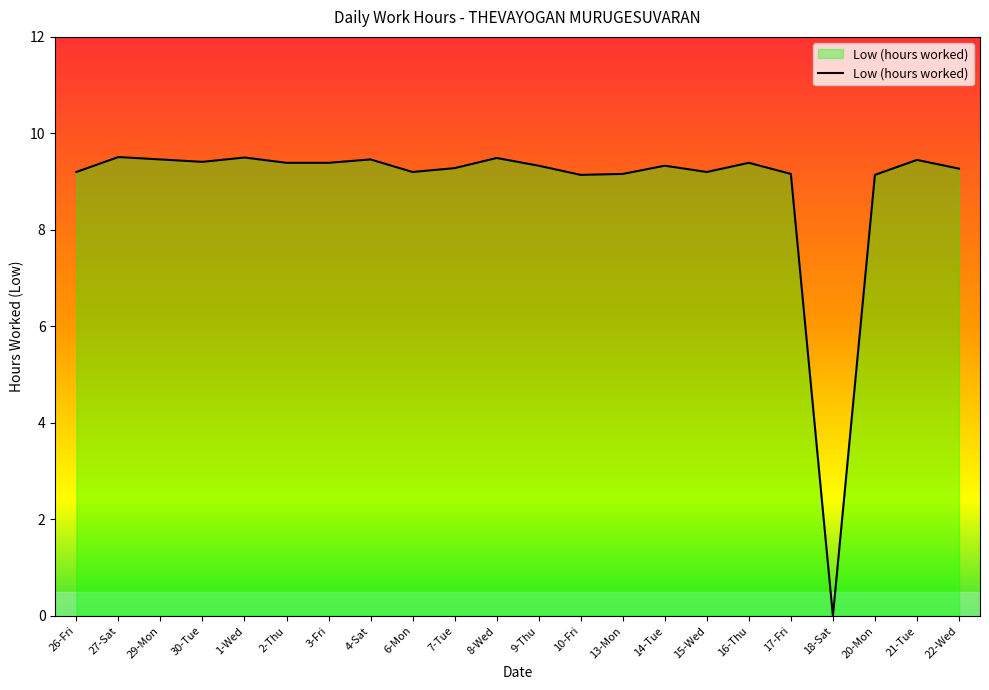

What is the difference between the values at 13-Mon and 1-Wed?

0.3